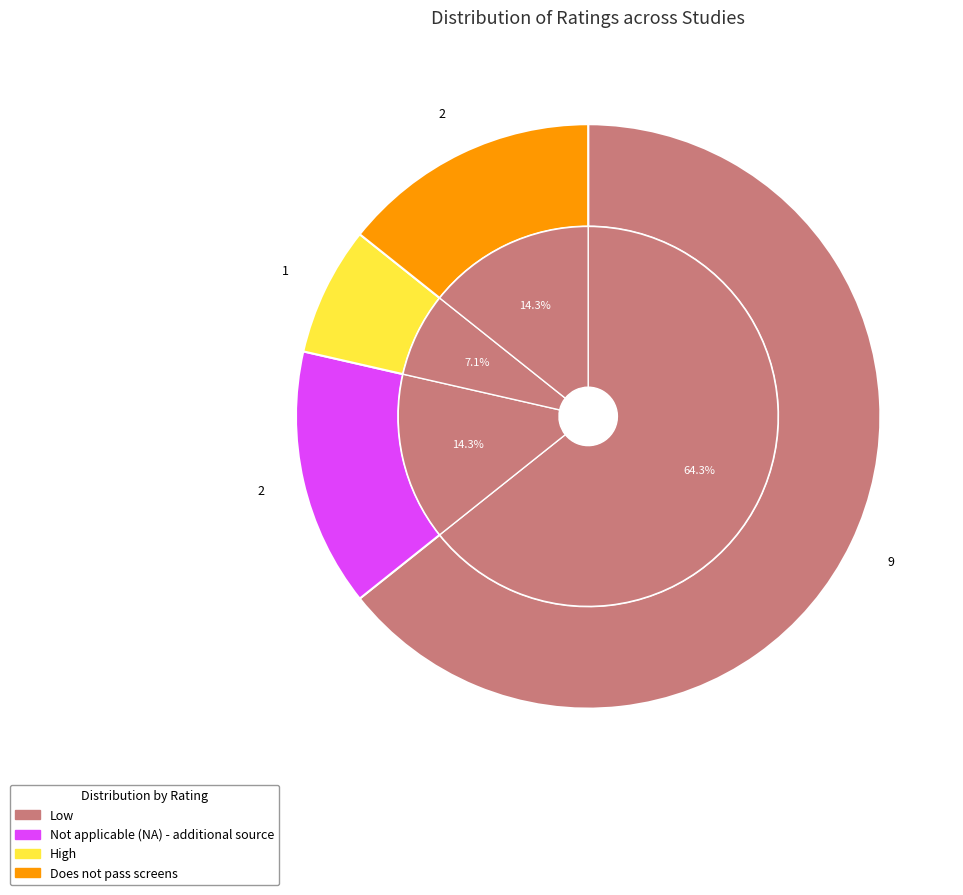

How many segments does this pie chart have?

4